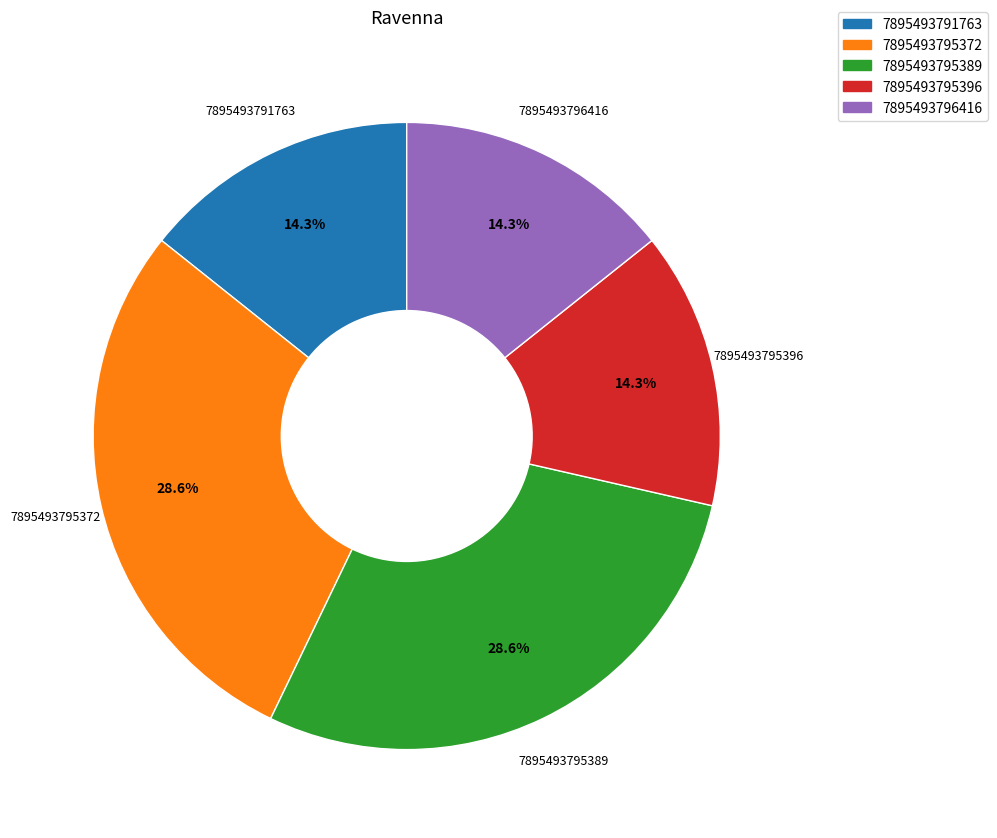

To the nearest percent, what percentage of the pie is 7895493795396?

14%